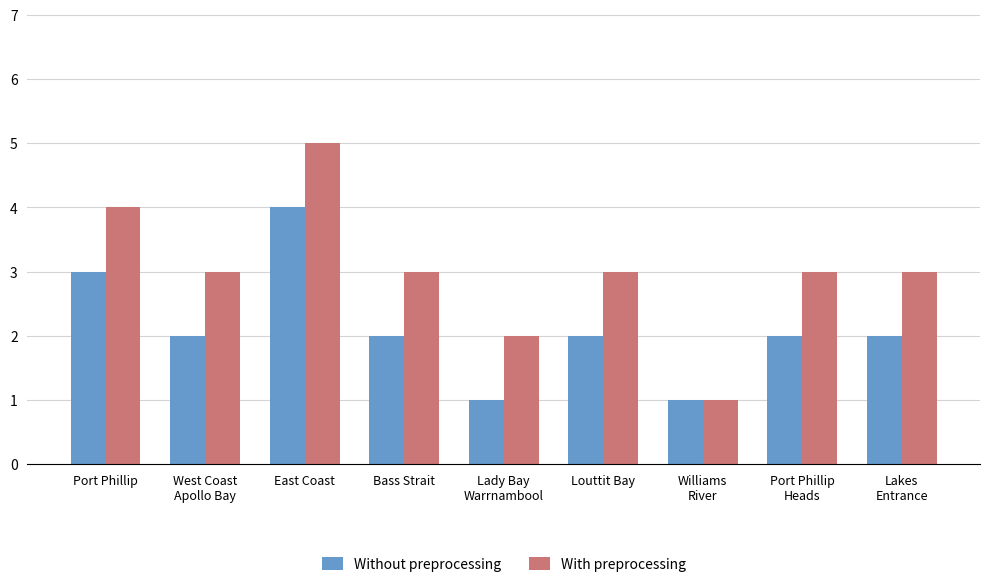

What is the label of the 4th bar from the right?

Louttit Bay